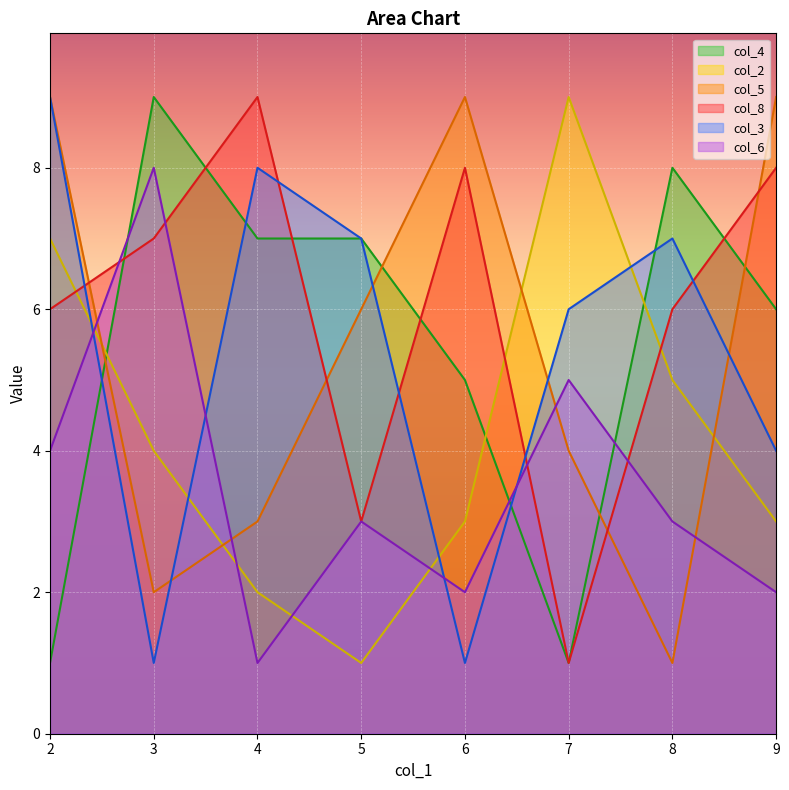

True or false: col_2 has more than 1 points higher than both neighbors.

False